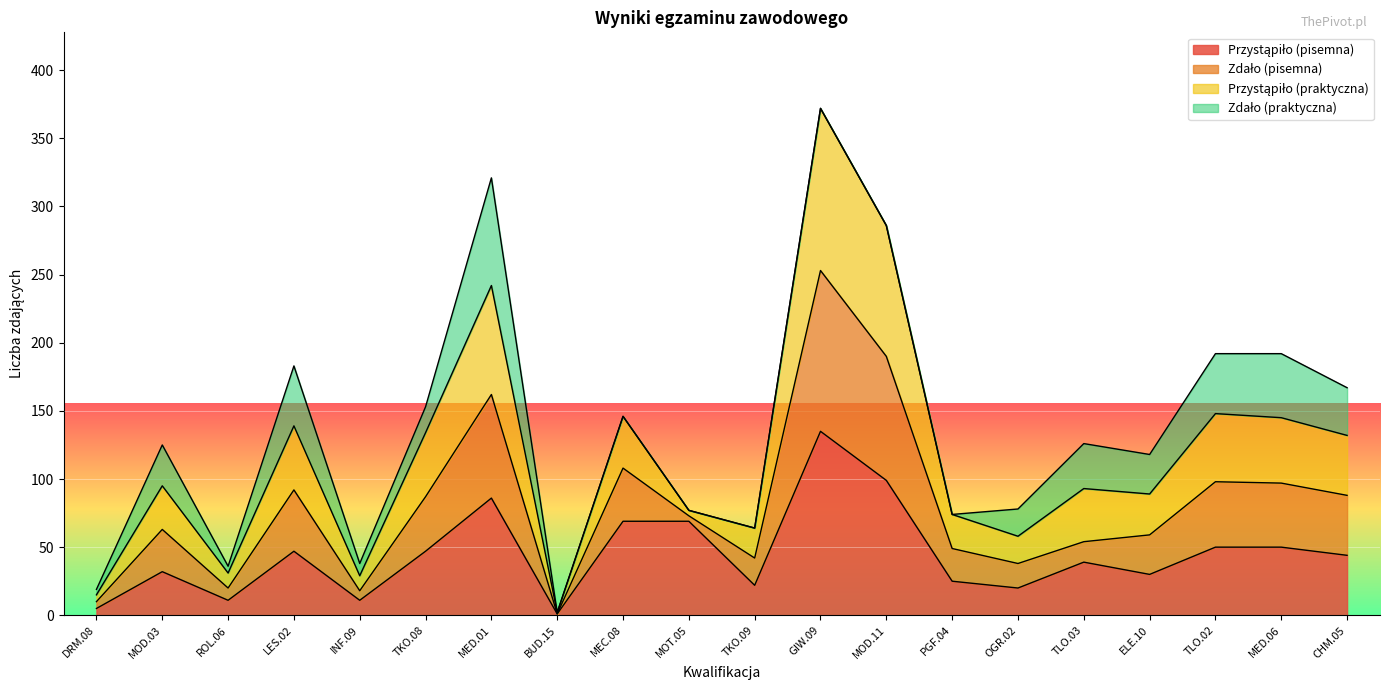

True or false: Przystąpiło (pisemna) has more than 0 points higher than both neighbors.

True